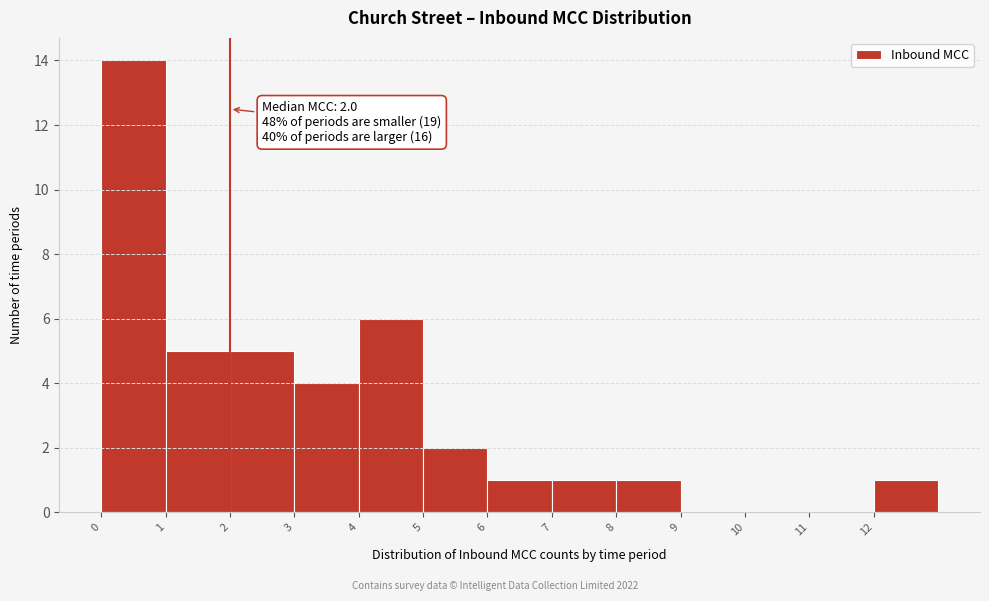

Which range on the x-axis has the tallest bar?

0 to 1